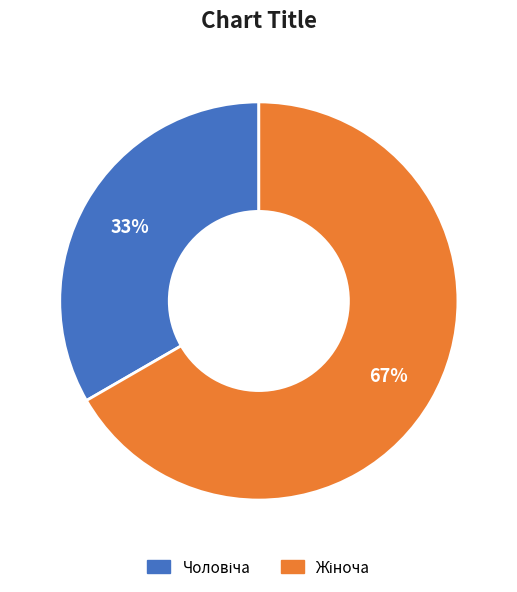

Does any single category account for the majority?

Yes